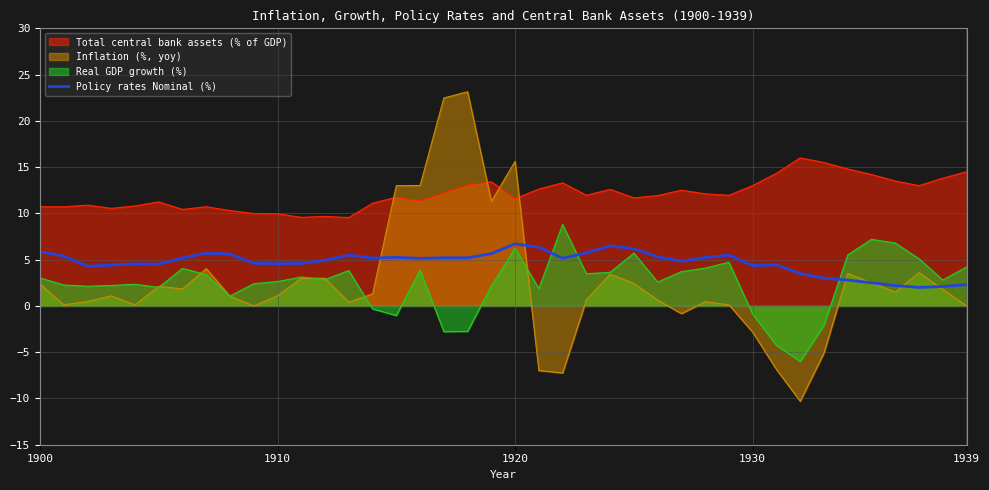

What is the approximate value of Policy rates Nominal (%) at 1939?

2.3